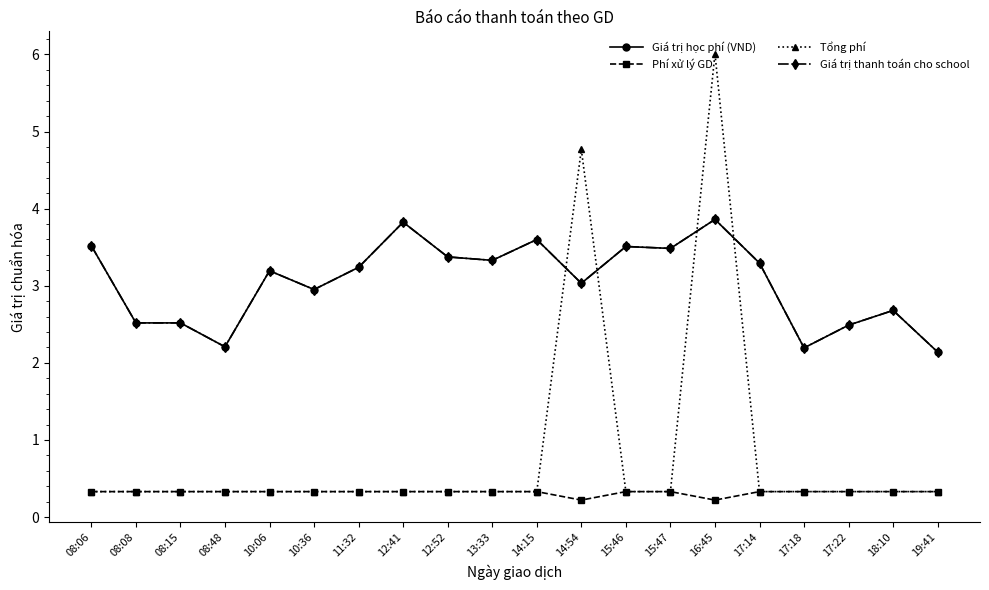

True or false: Giá trị thanh toán cho school and Phí xử lý GD intersect in this chart.

False